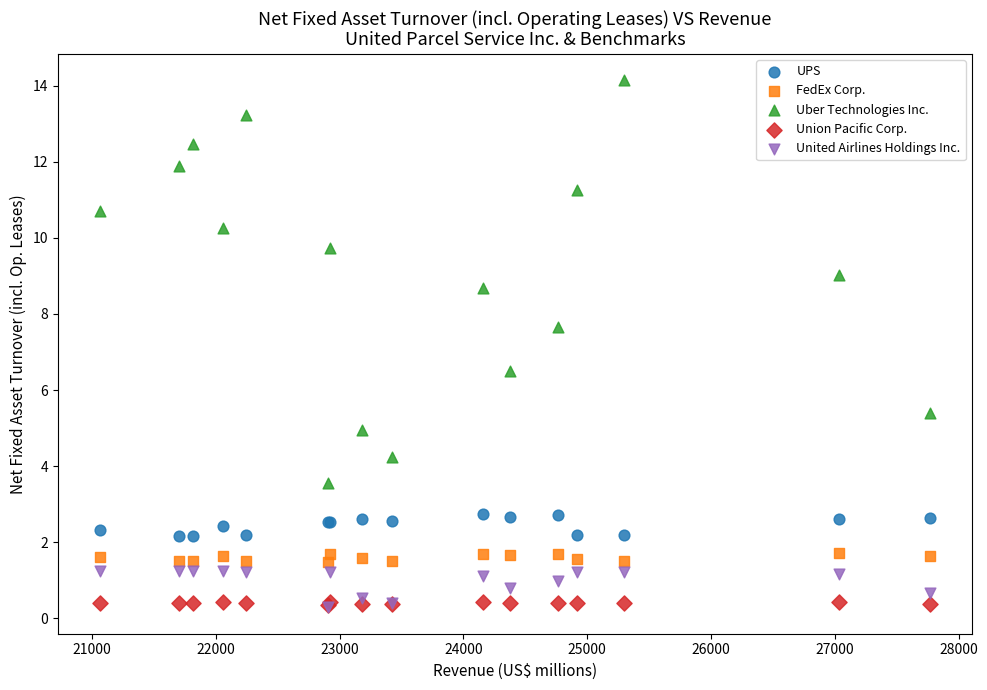

Which series reaches the maximum Y coordinate?

Uber Technologies Inc.